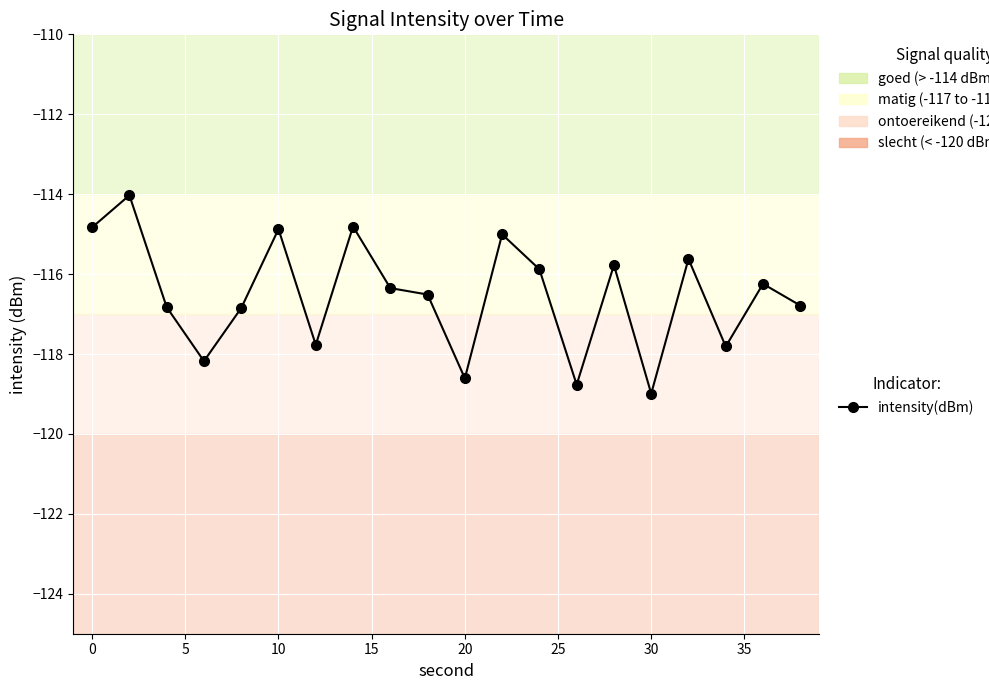

How many values exceed -116?

8